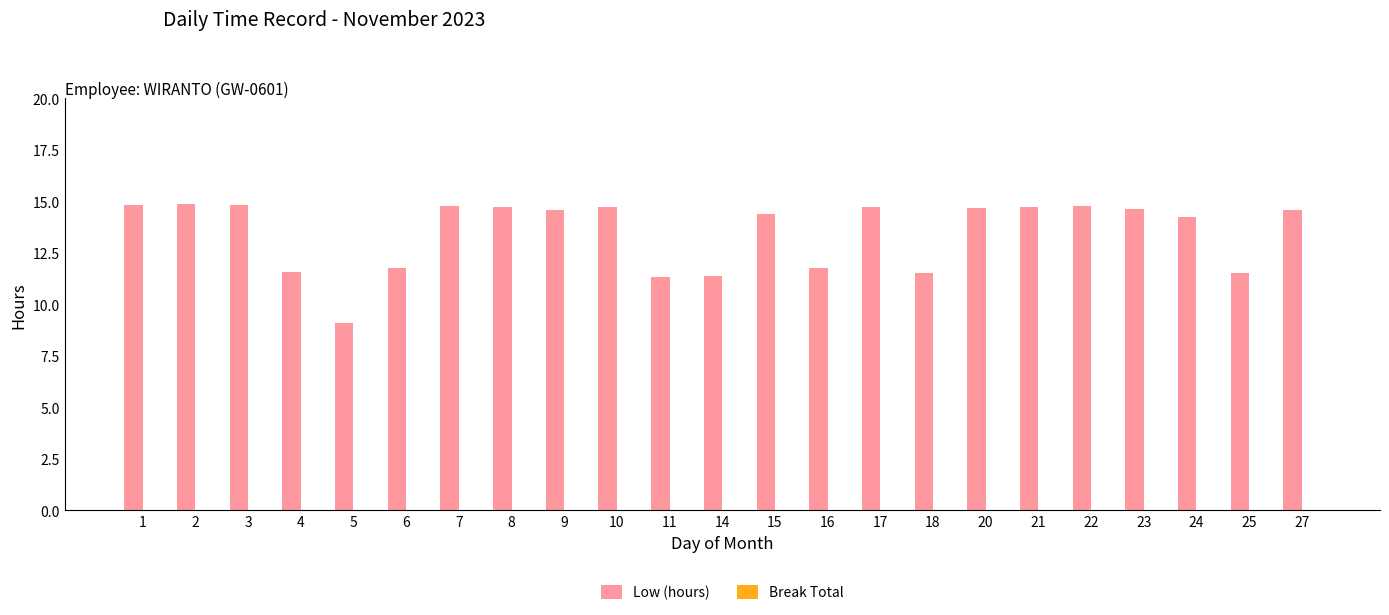

What is the ratio of the value at 21 to the value at 16?

1.3